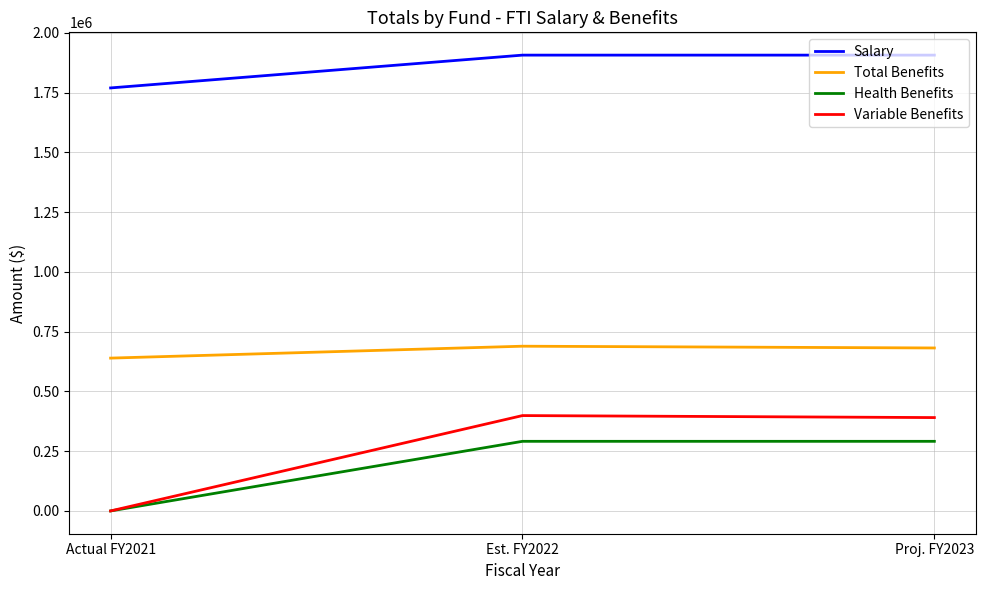

What is the total value across all series at Est. FY2022?

3286647.3